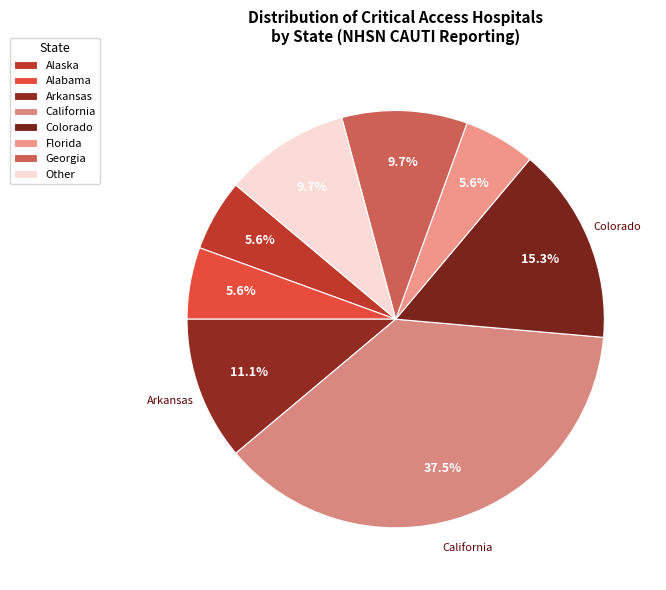

How many segments does this pie chart have?

8